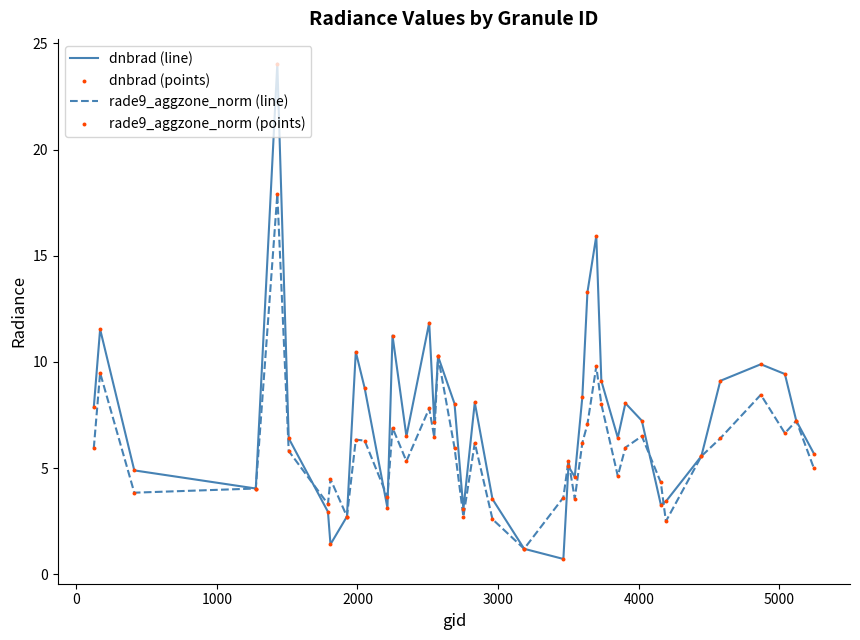

Which series has the largest total across all categories?

dnbrad (line)